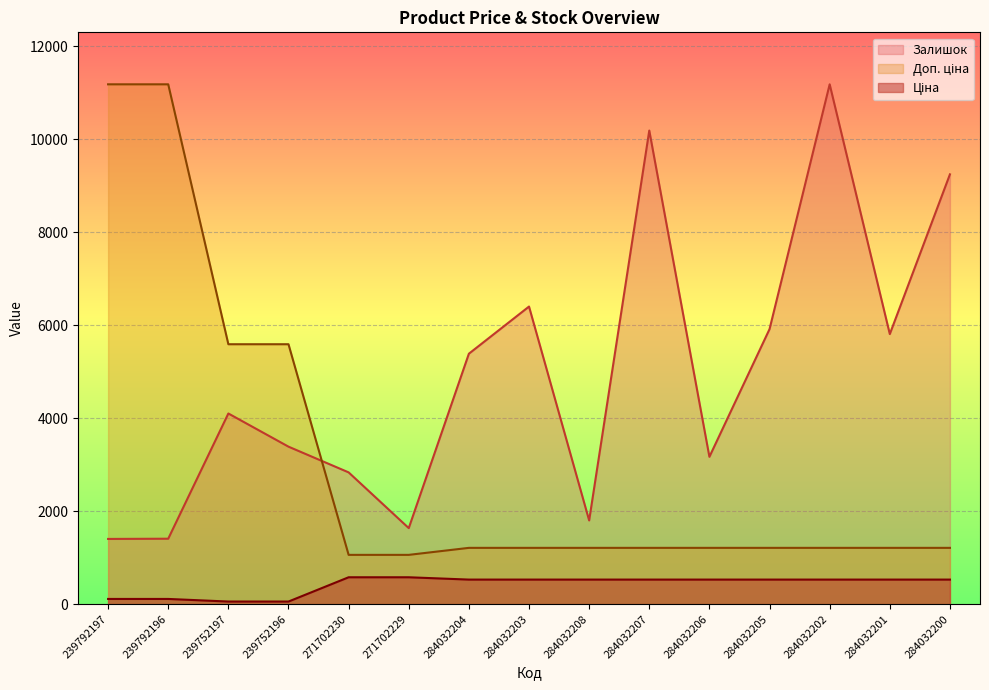

What is the average value of the Ціна series?

416.4